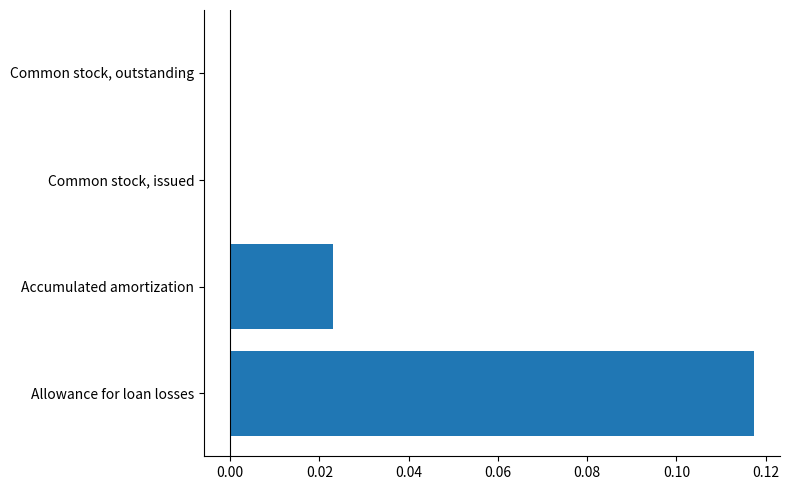

The chart shows a value of 0.0 at Accumulated amortization. True or false?

True